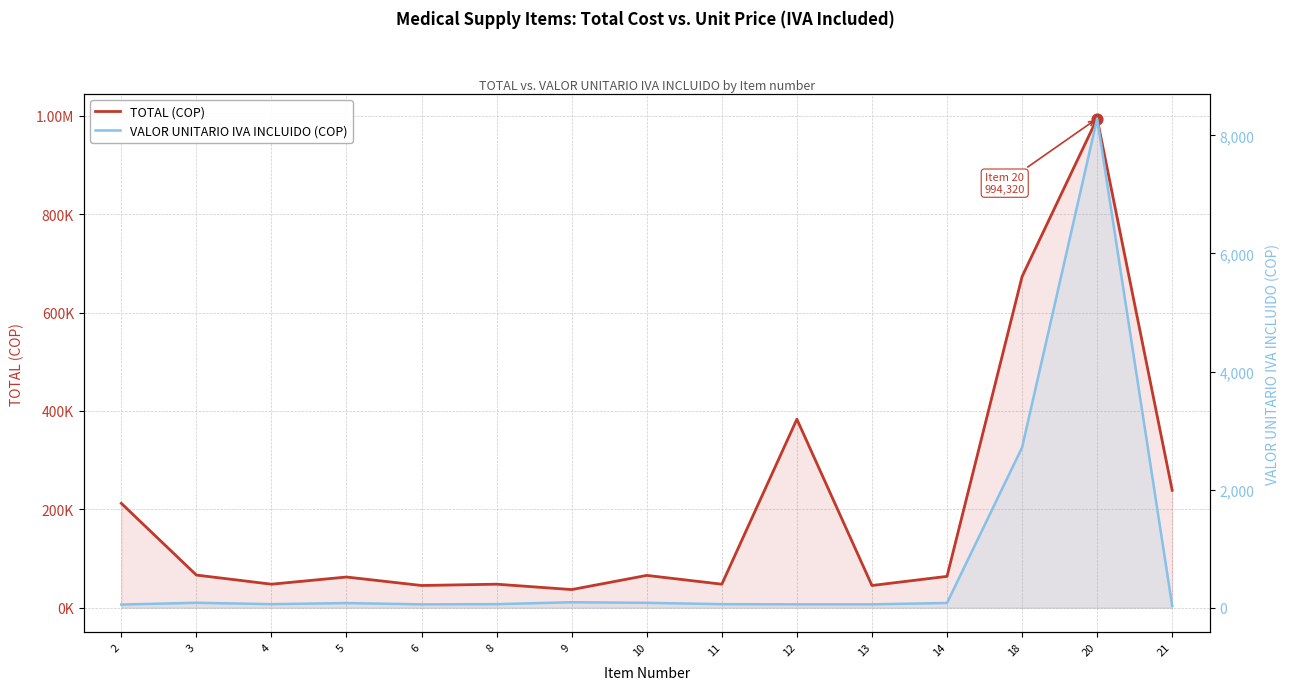

What is the total value across all series at 6?

45129.3